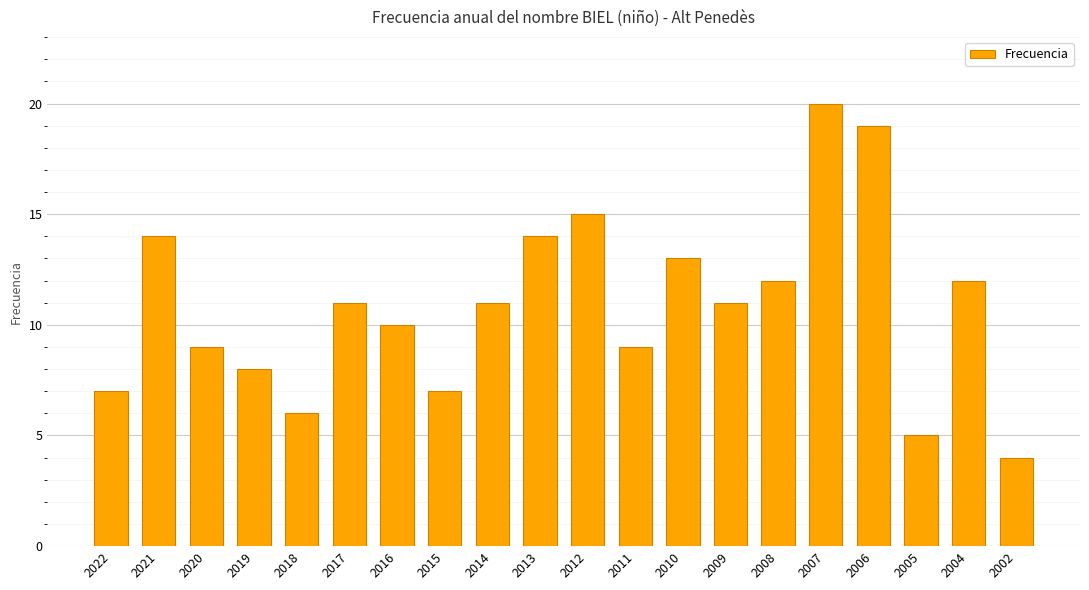

The value at 2018 is 4. True or false?

False